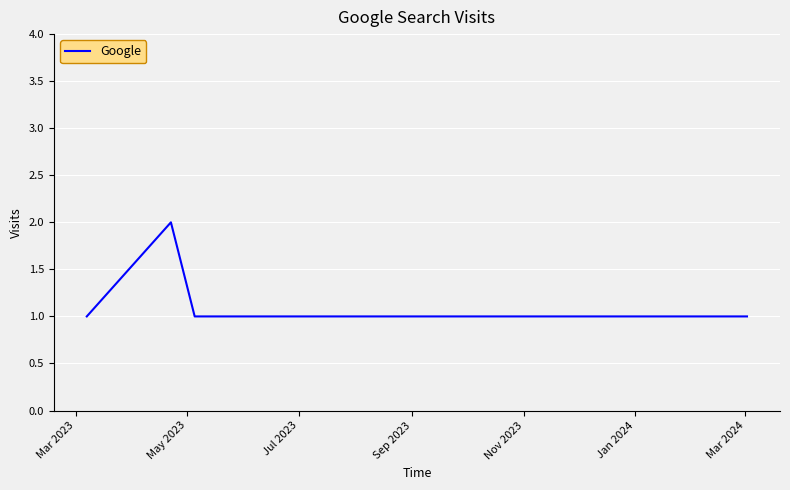

What is the sum of all values?

9